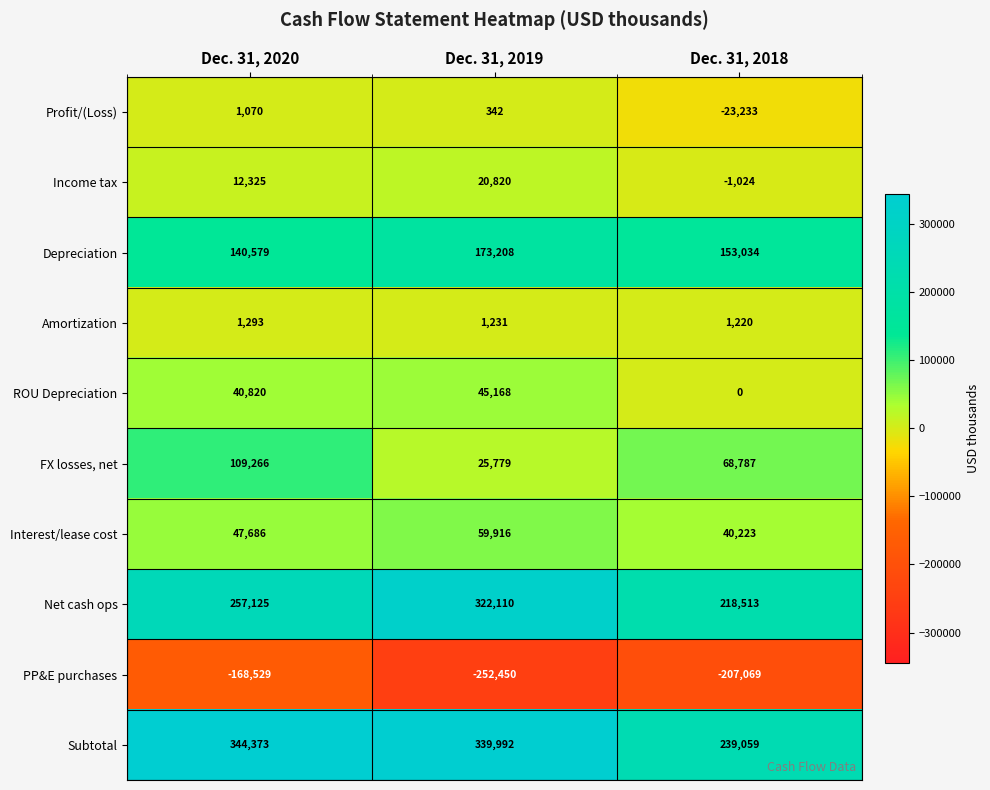

What is the maximum value shown in the chart?

344373